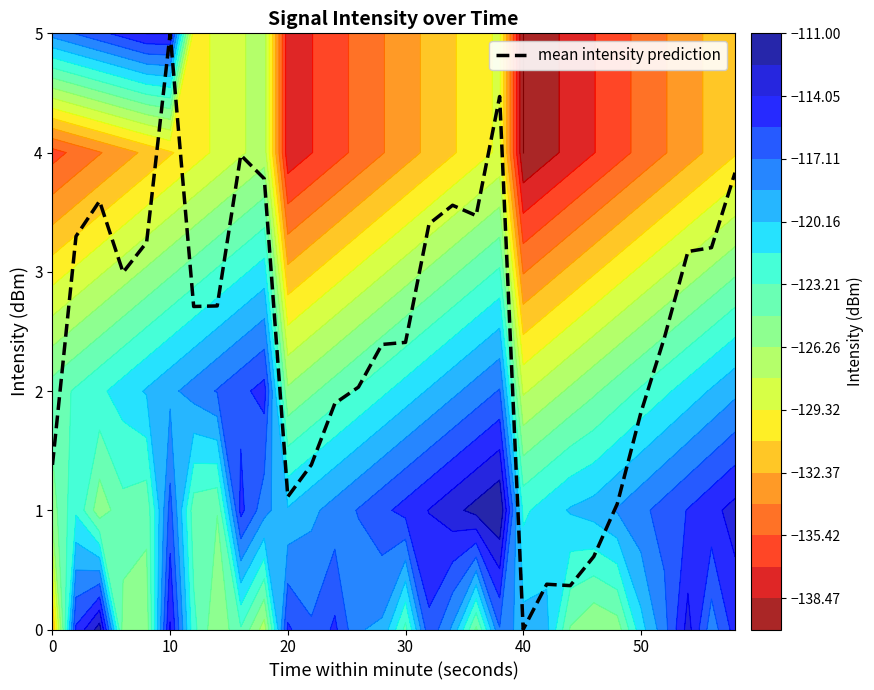

Which category has the highest value in the mean intensity prediction series?

10